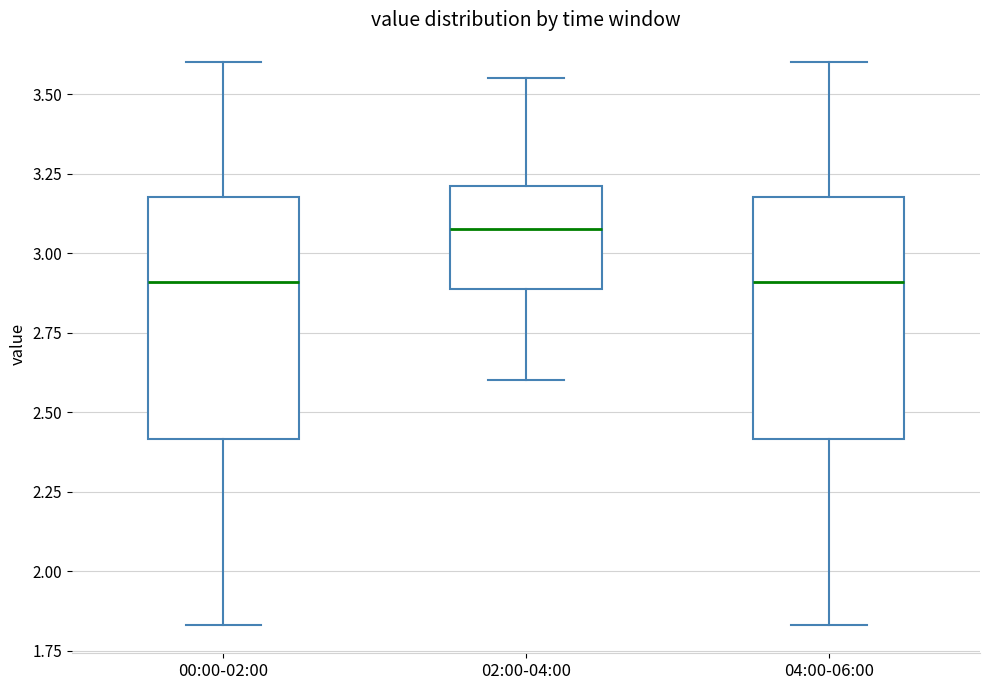

Reading left to right, read every box against the y-axis: the position of its median line, the range the box covers, and the ends of its whiskers. The values are not printed on the chart, so give them approximately, as read against the axis.

00:00-02:00: median 2.90, box 2.40 to 3.20, whiskers 1.85 to 3.60
02:00-04:00: median 3.10, box 2.90 to 3.20, whiskers 2.60 to 3.55
04:00-06:00: median 2.90, box 2.40 to 3.20, whiskers 1.85 to 3.60